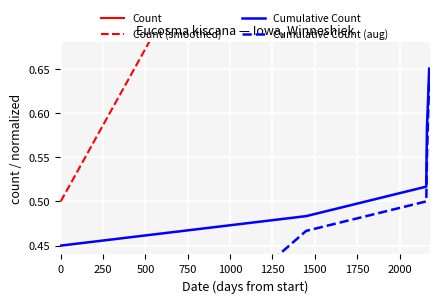

True or false: Cumulative Count (aug) has more than 1 interior local peaks.

False